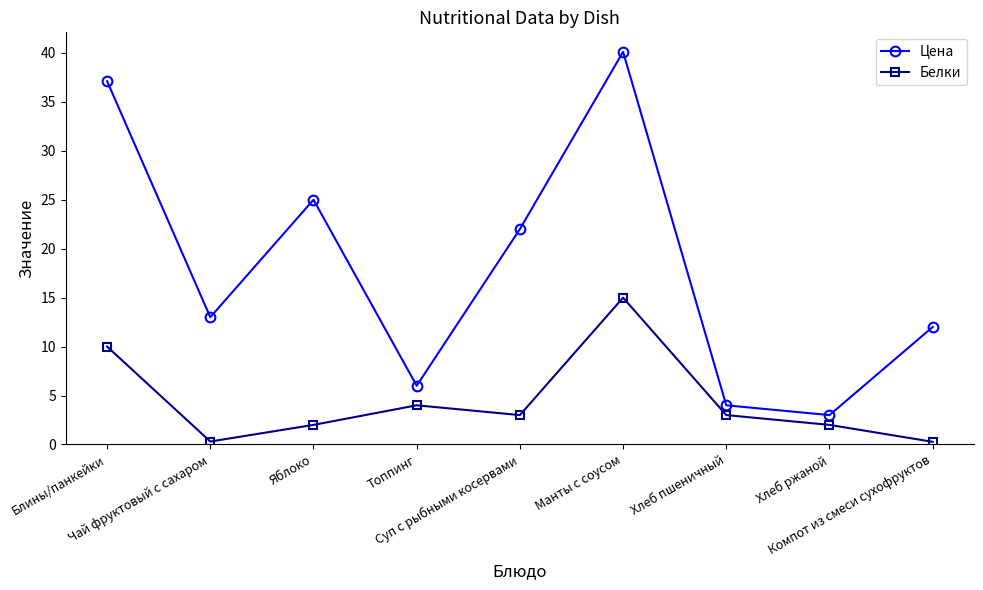

Where is Цена nearest to the value 21?

Суп с рыбными косервами